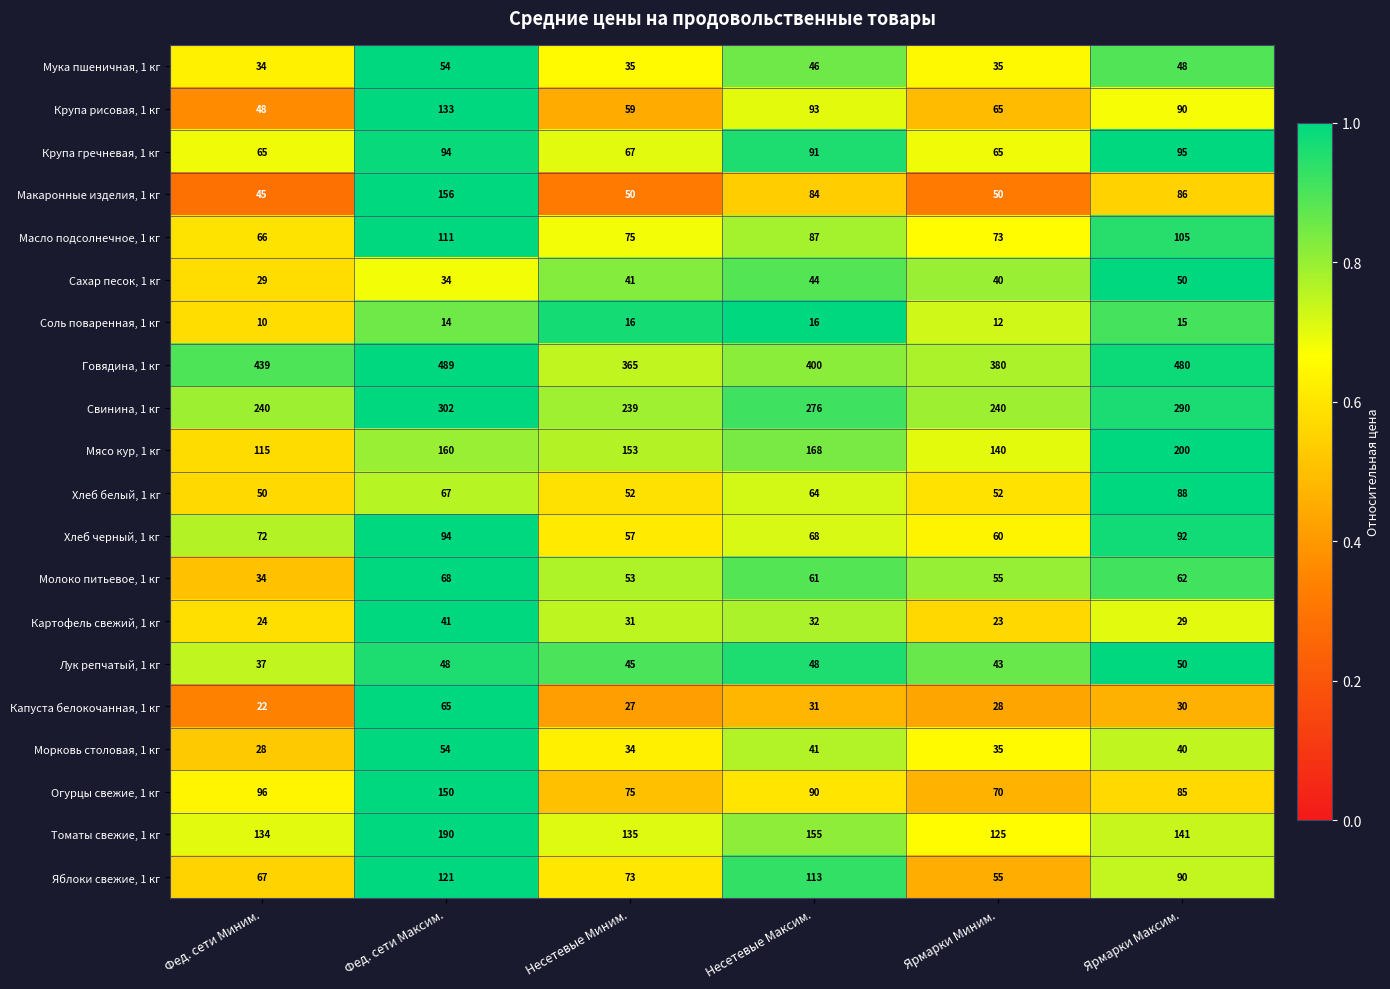

What is the sum of the Огурцы свежие, 1 кг values at Несетевые Максим. and Фед. сети Миним.?

186